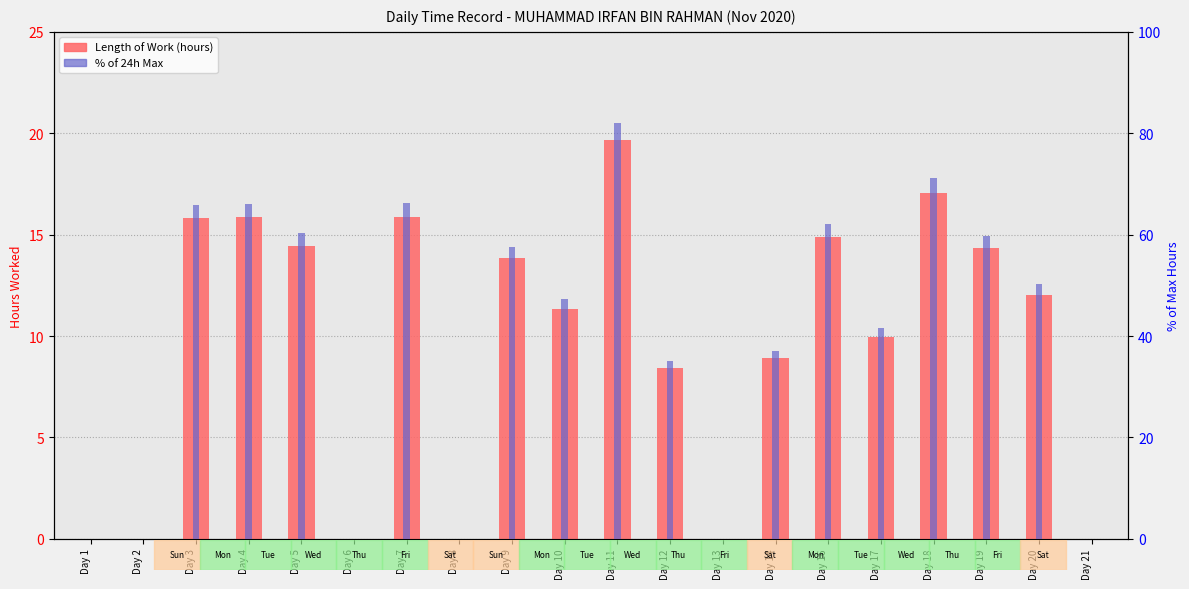

Where is Length of Work (hours) nearest to the value 9?

Day 14